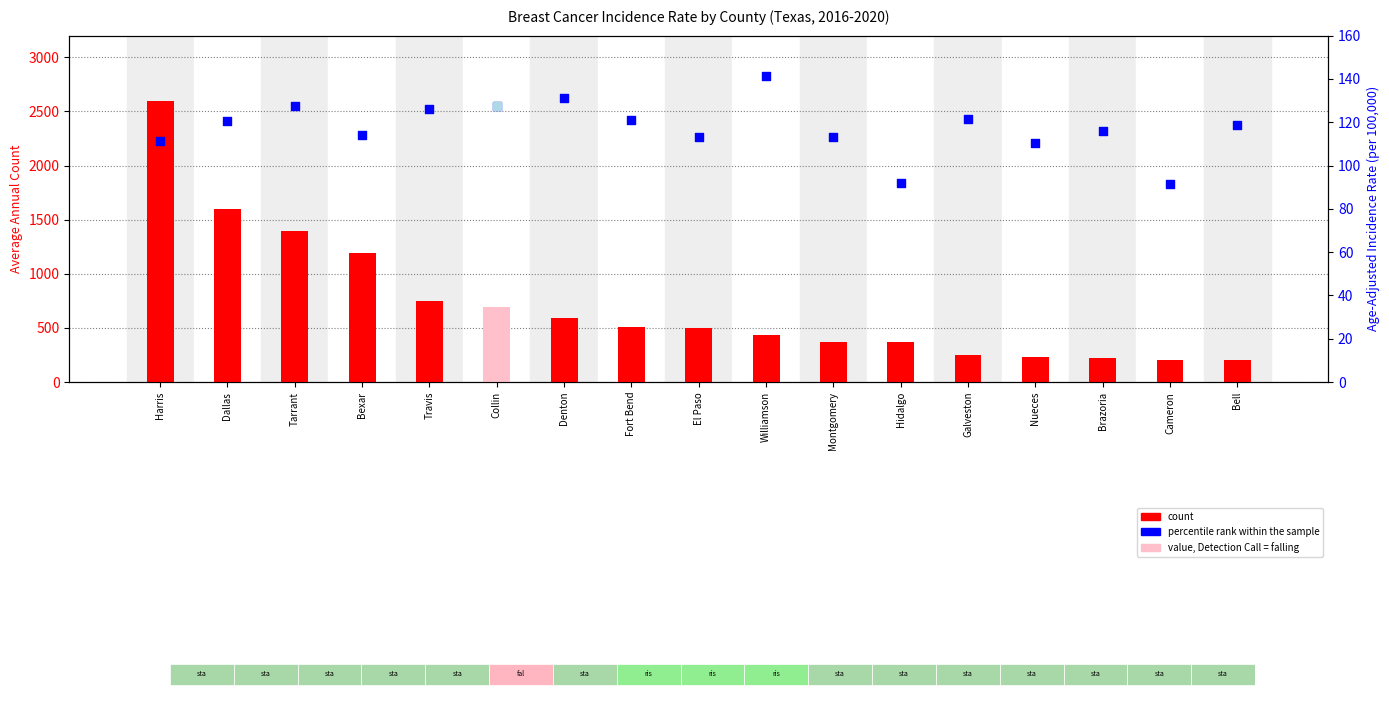

Which series has the largest Y range (max minus min)?

count